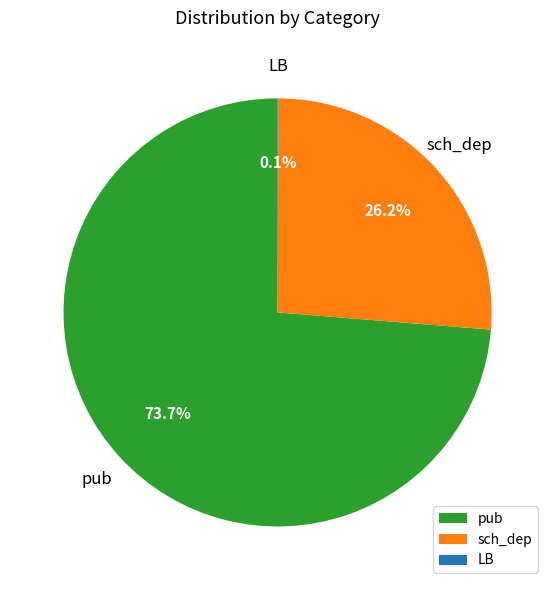

What portion of the pie excludes pub?

26.3%